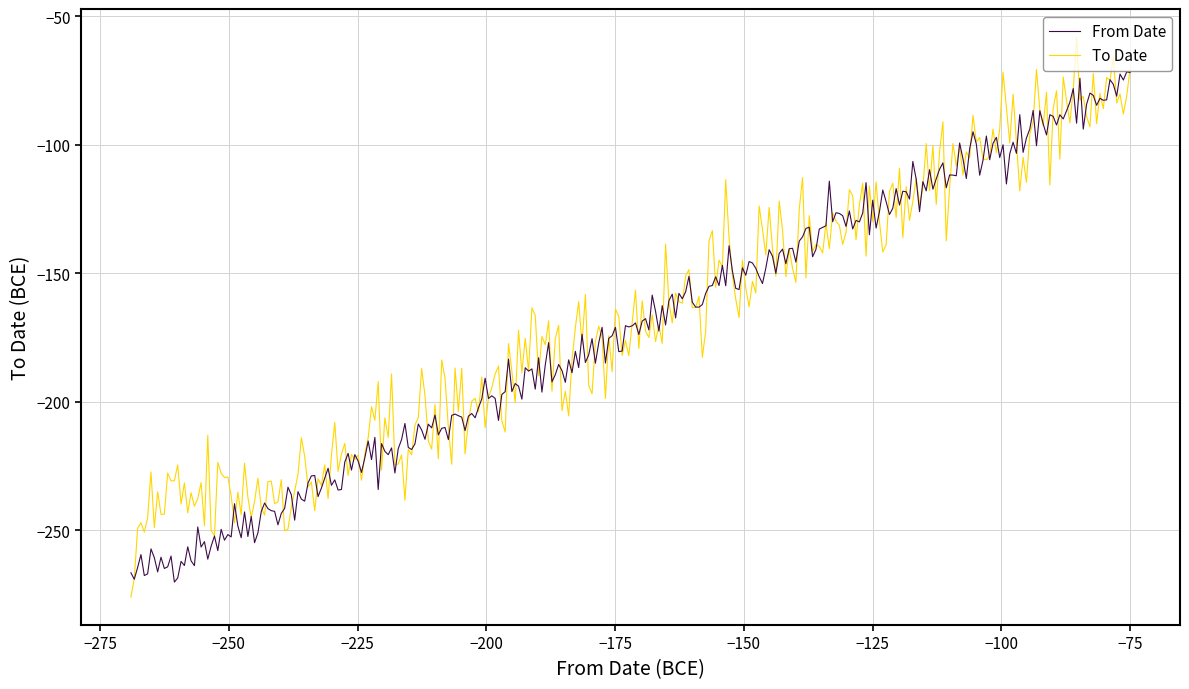

What is the lowest value of the From Date series?

-270.1